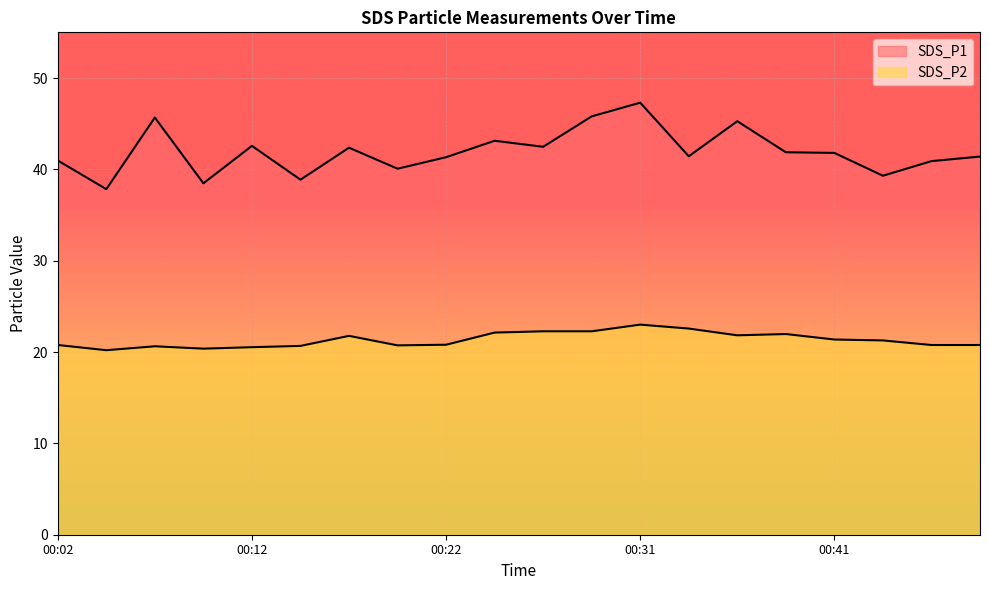

Is the value of SDS_P2 at 00:17 greater than the value of SDS_P1 at 00:09?

No